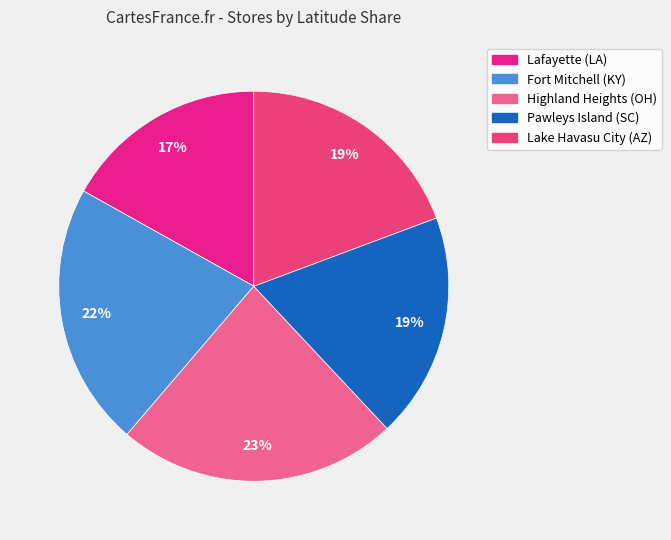

How many slices are in this pie chart?

5